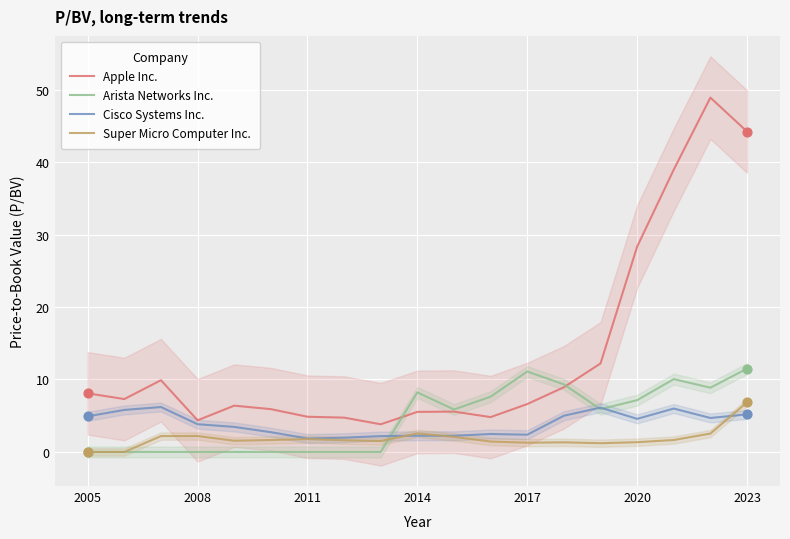

Which series has the largest total across all categories?

Apple Inc.